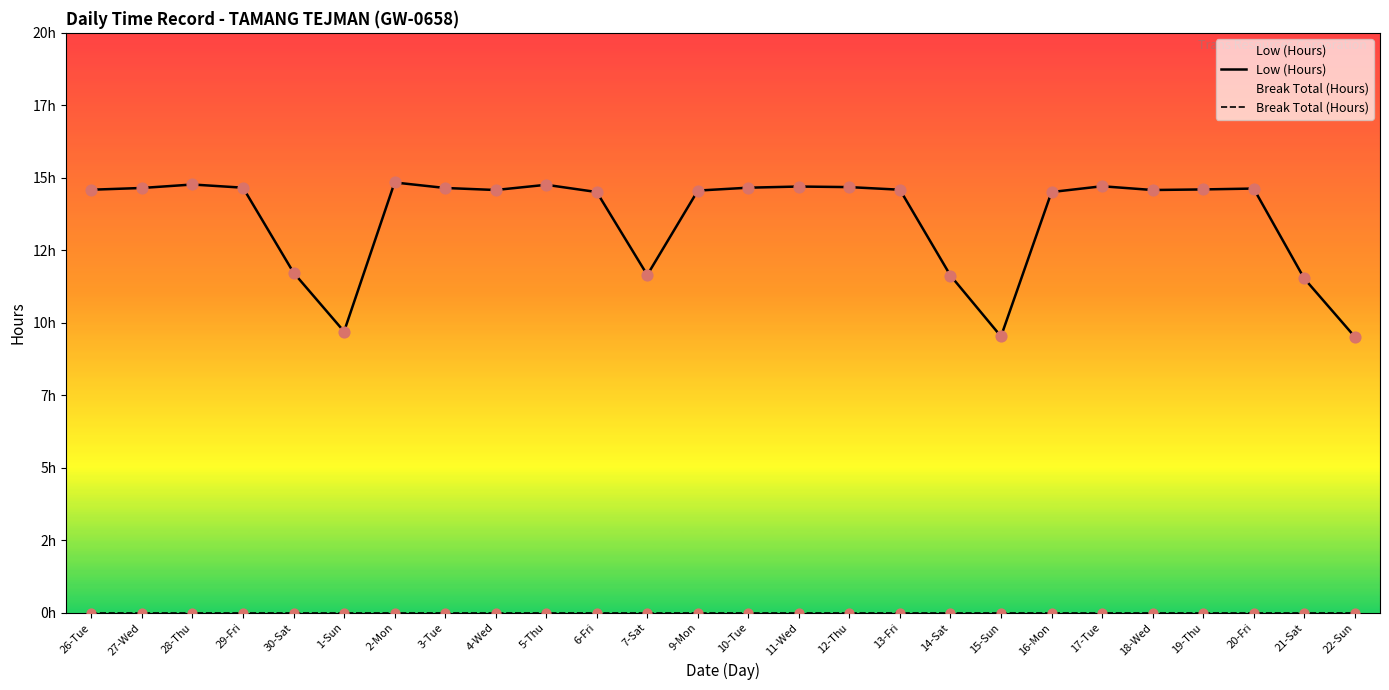

Between 28-Thu and 14-Sat, which is larger?

28-Thu